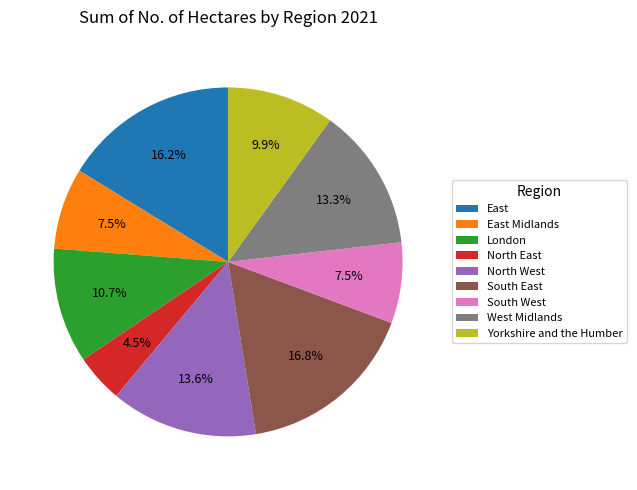

Count the number of slices in the pie.

9